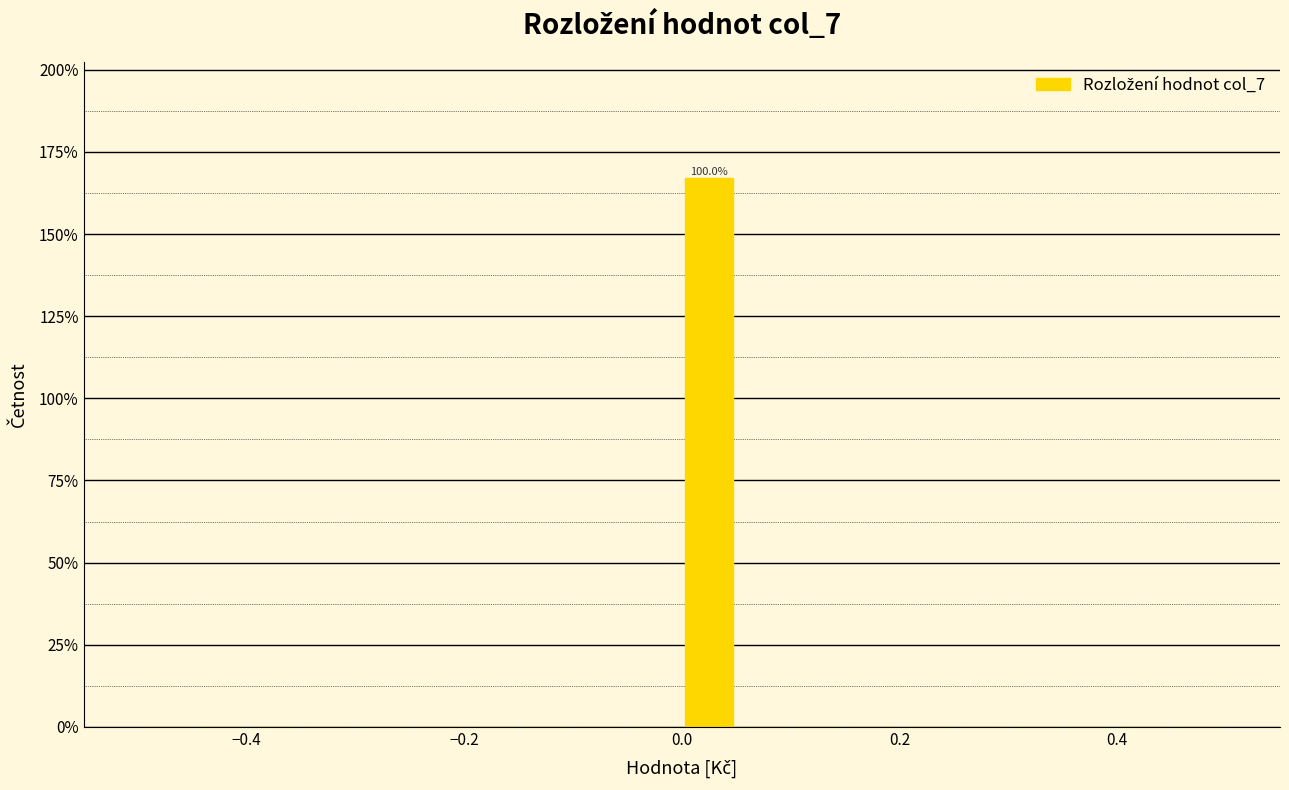

Read against the x-axis, roughly where is the centre of the tallest bar?

0.02